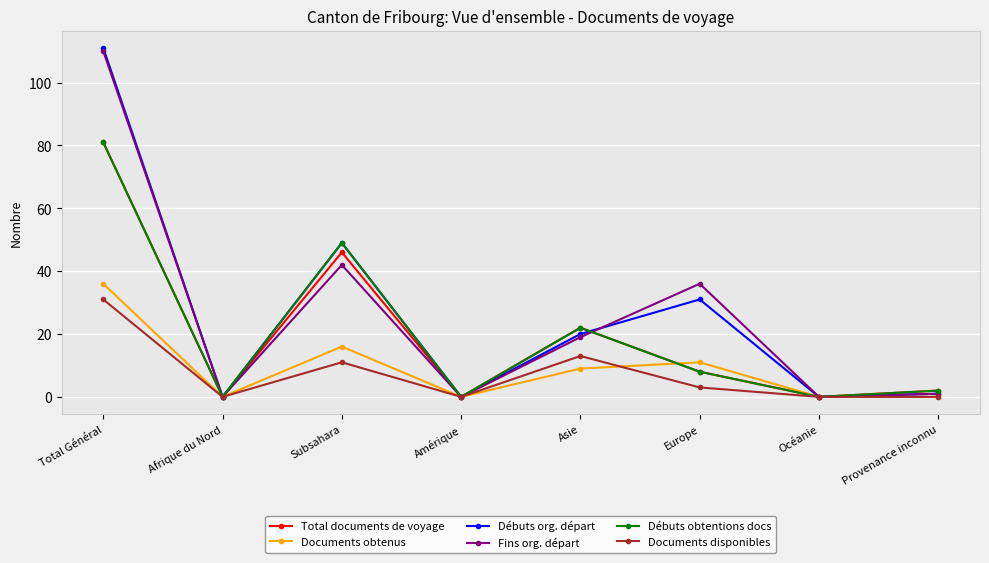

How many data points does each series have?

8